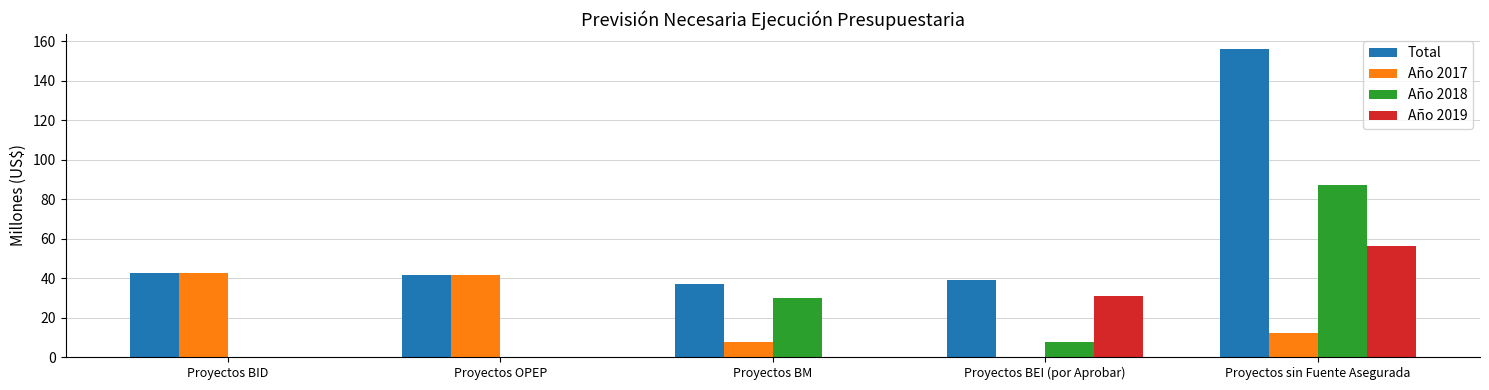

At which category is the sum across all series the highest?

Proyectos sin Fuente Asegurada